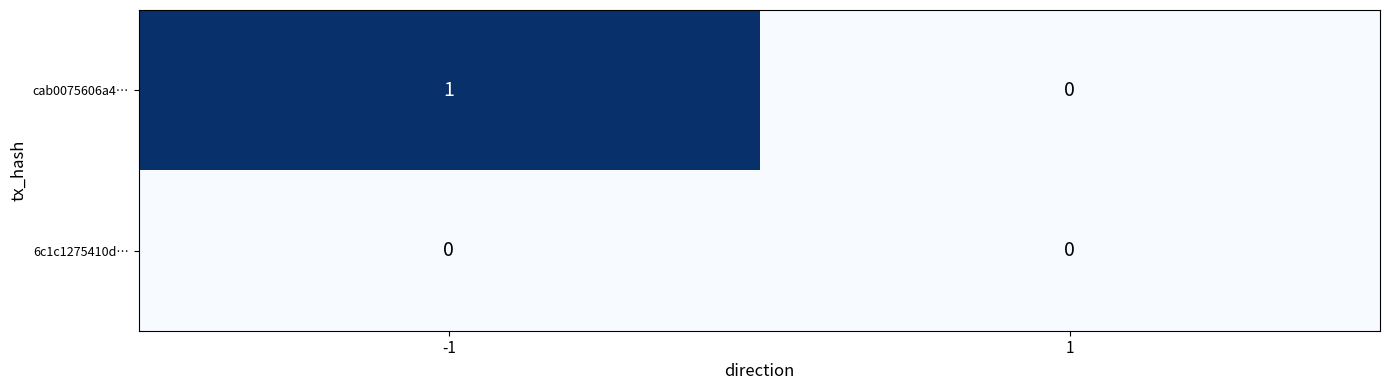

Which series changed the most between -1 and 1?

cab0075606a4…